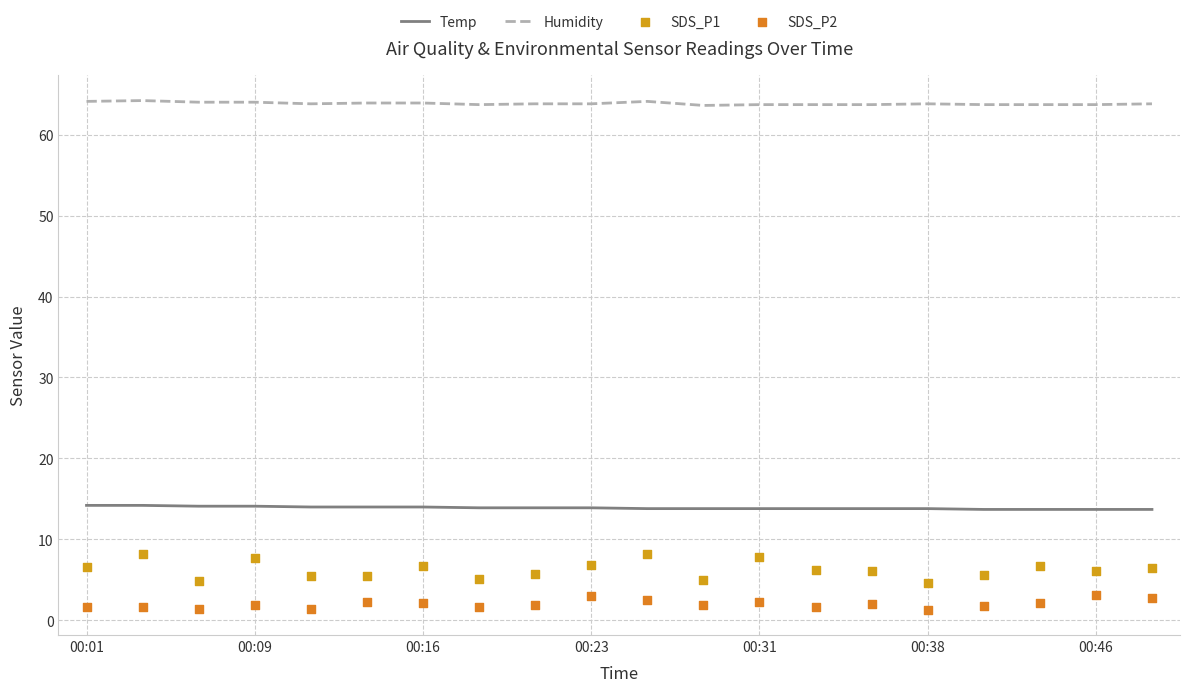

What is the maximum value for Temp?

14.2